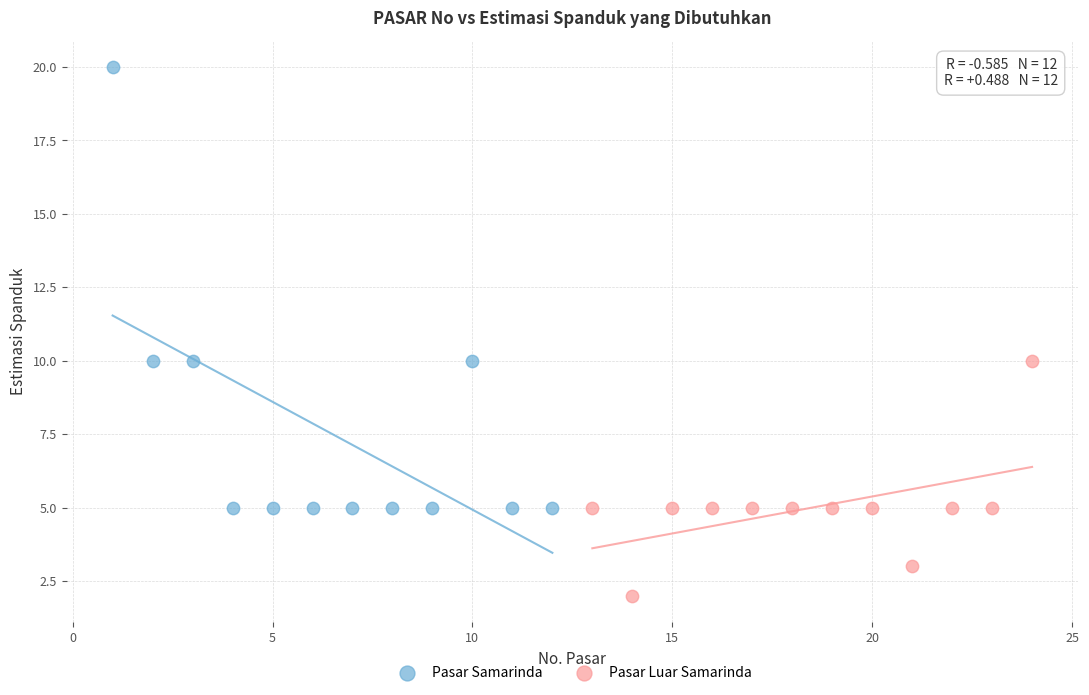

Which series contains the lowest Y value?

Pasar Luar Samarinda